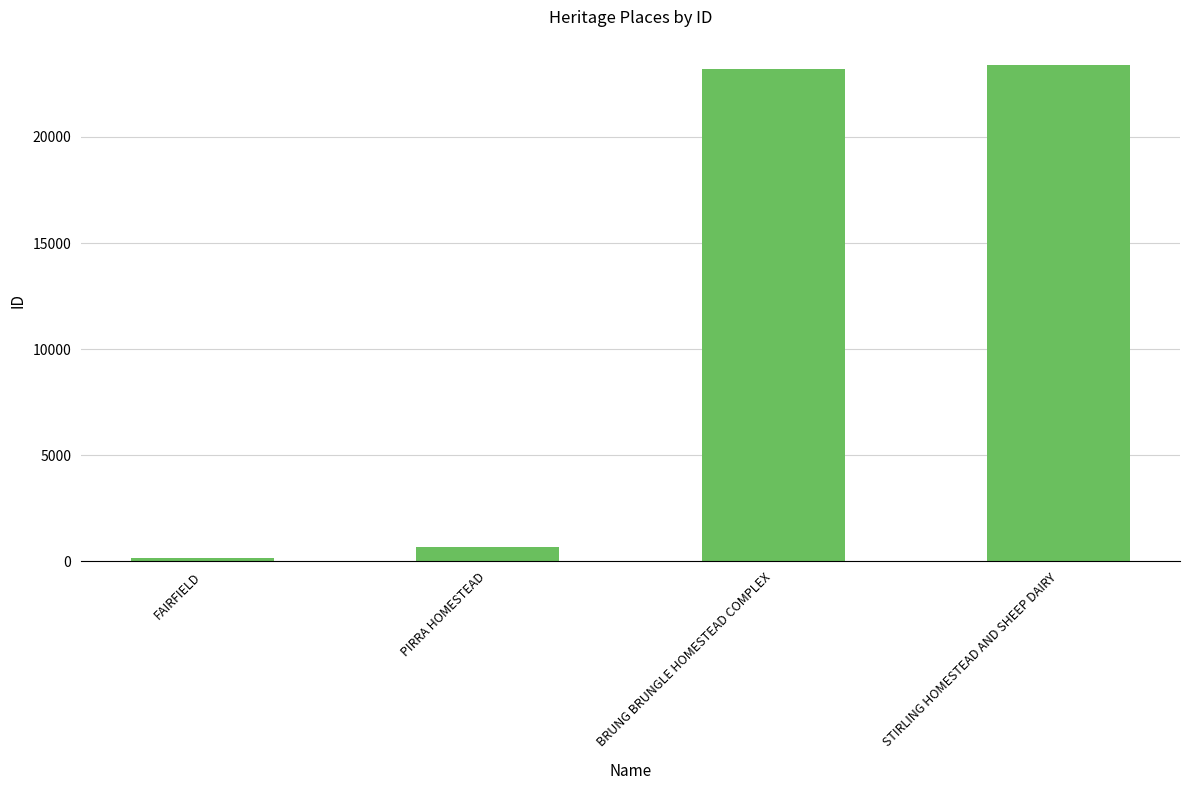

What is the label of the 2nd bar from the left?

PIRRA HOMESTEAD